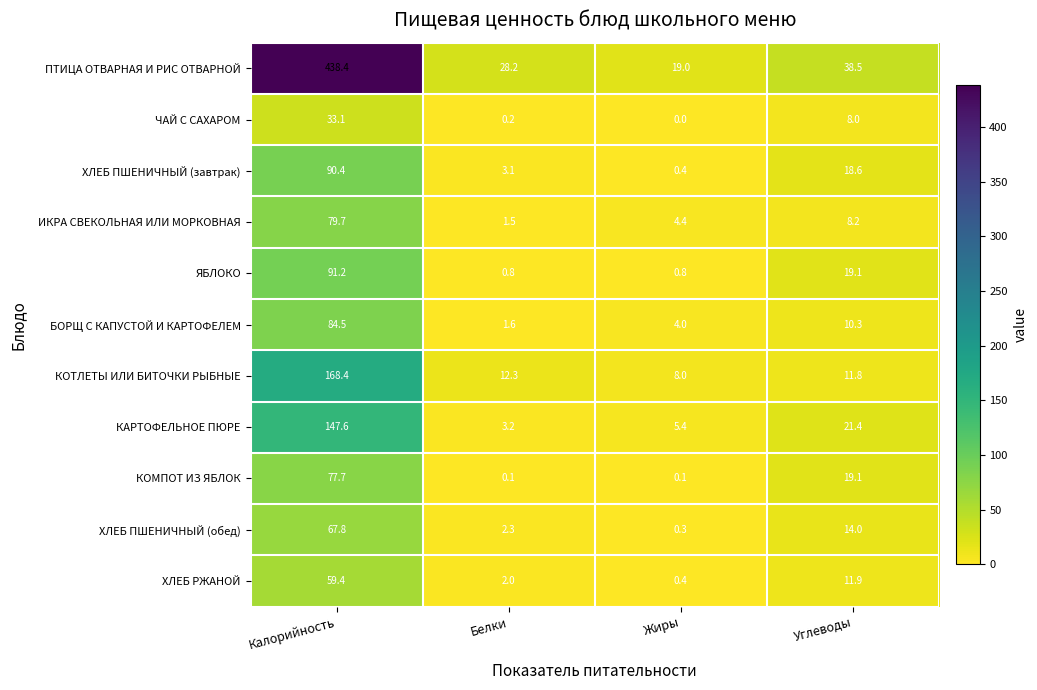

What is the difference between the highest and lowest values at Калорийность?

405.3